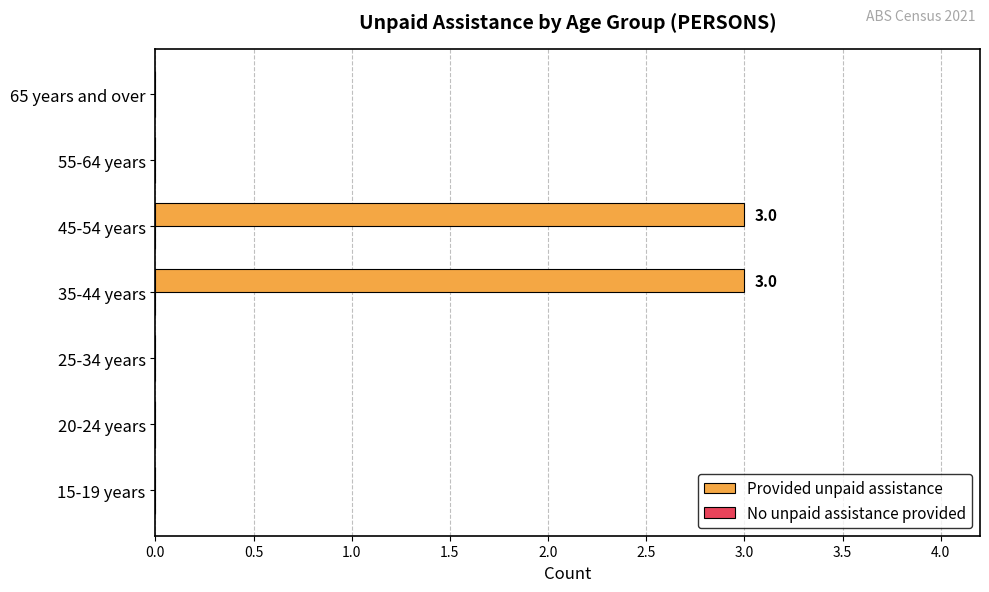

What is the sum of the values at 45-54 years and 55-64 years?

3